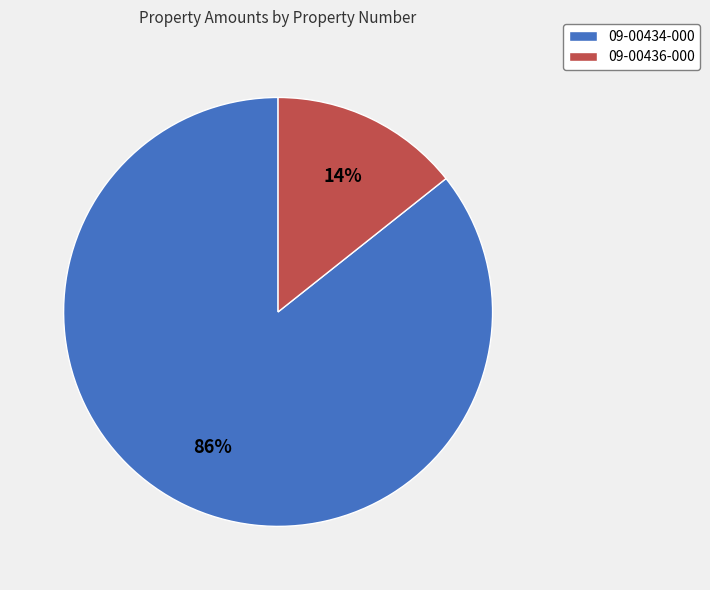

To the nearest percent, what is the average slice percentage?

50%